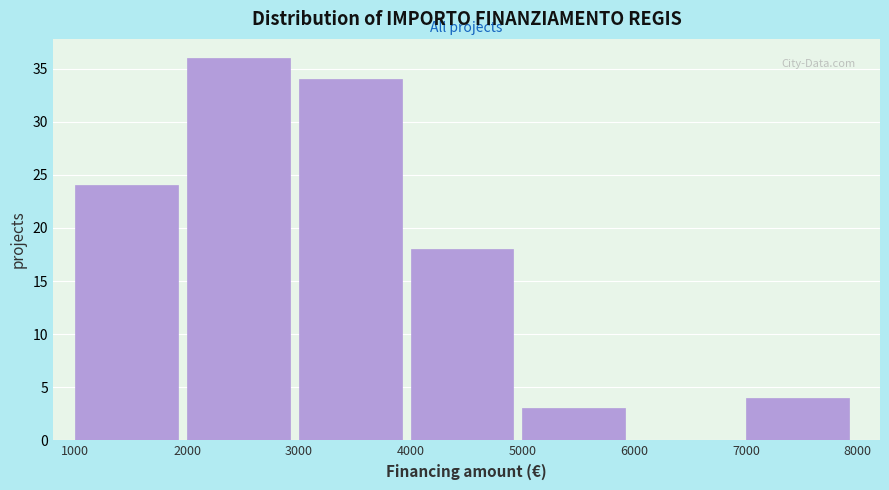

Reading left to right, list every bar in this chart as the range it spans on the x-axis followed by its height. The values are not printed on the chart, so give them approximately, as read against the axis.

1000 to 2000: 24
2000 to 3000: 36
3000 to 4000: 34
4000 to 5000: 18
5000 to 6000: 3
6000 to 7000: 0
7000 to 8000: 4